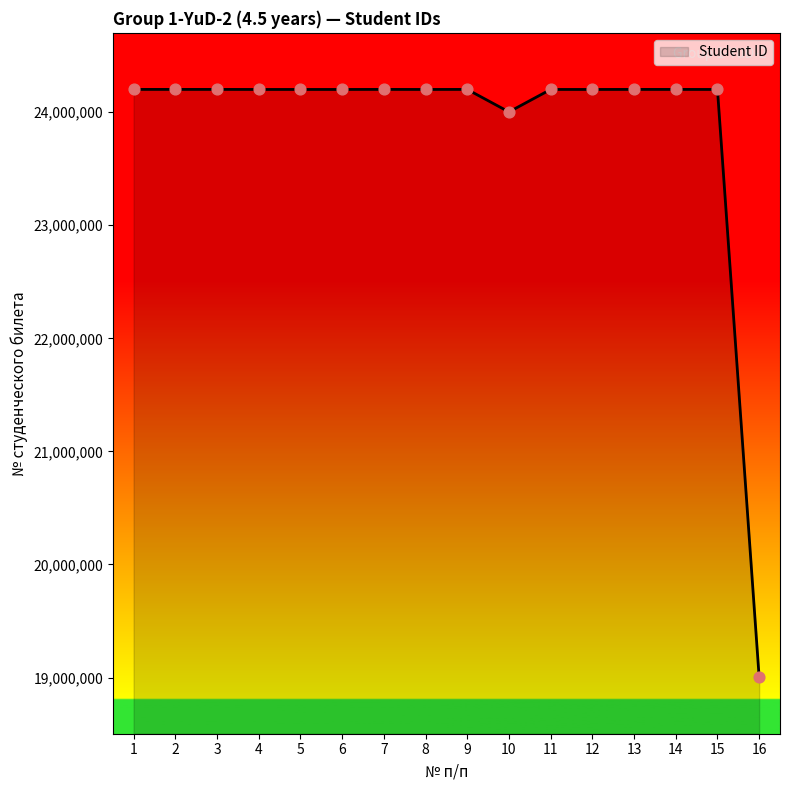

Between 8 and 16, which is larger?

8